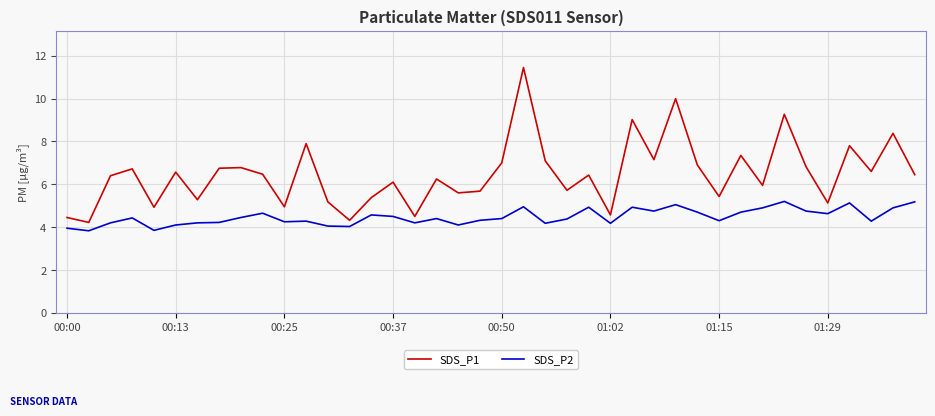

How many lines are shown in the chart?

2